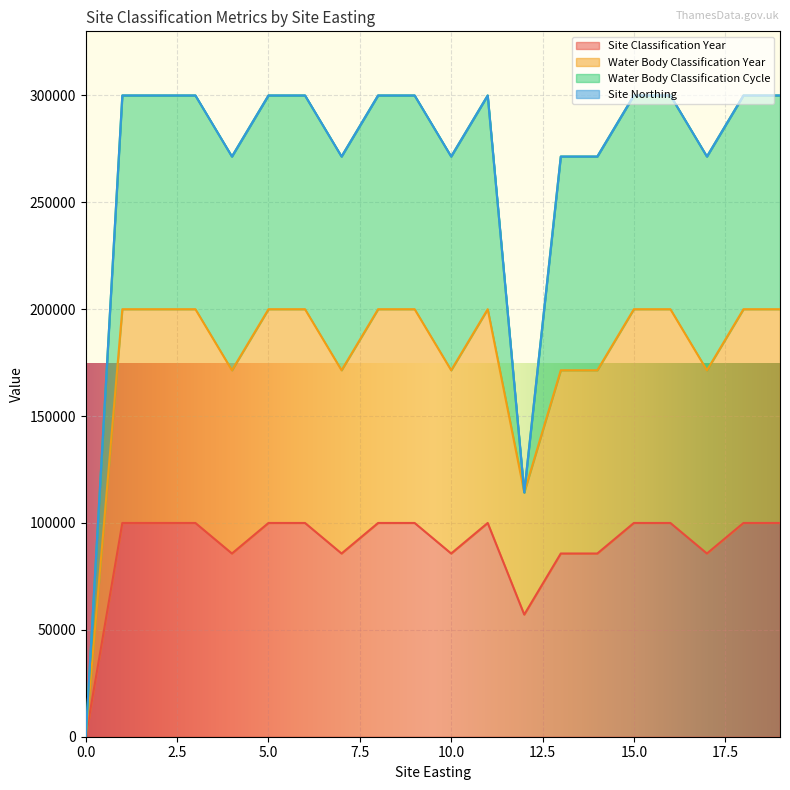

Does the chart display data point markers on the line(s)?

No